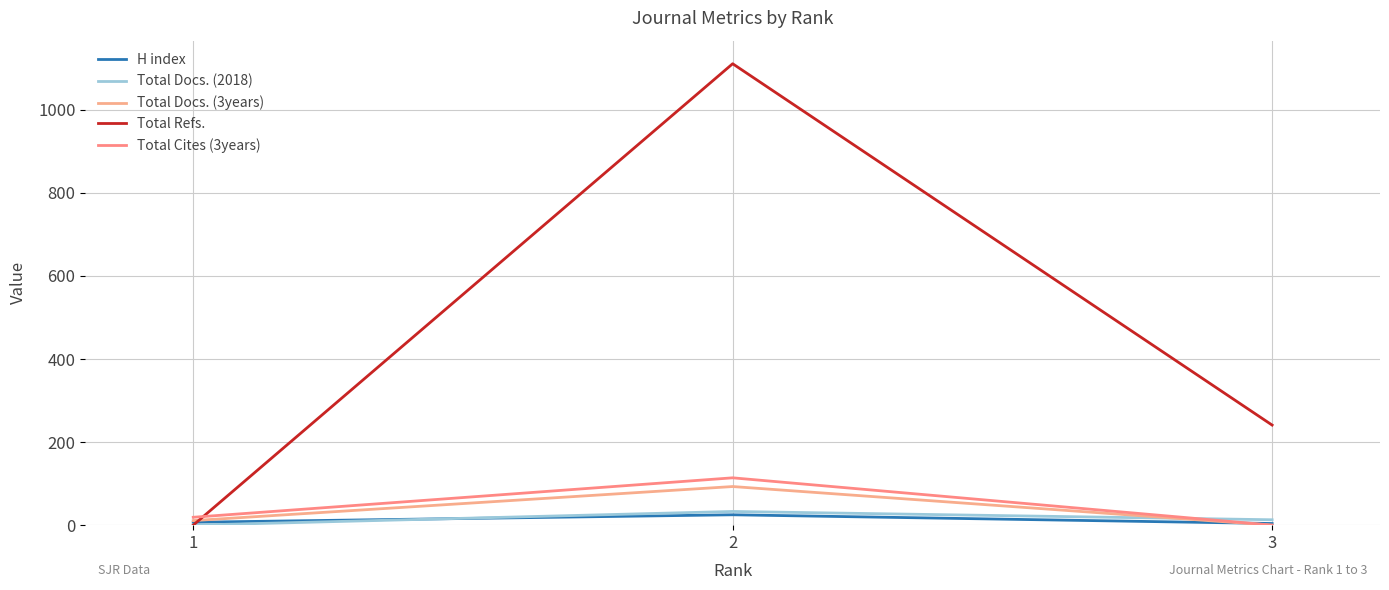

Between 1 and 2, which series saw the biggest shift?

Total Refs.